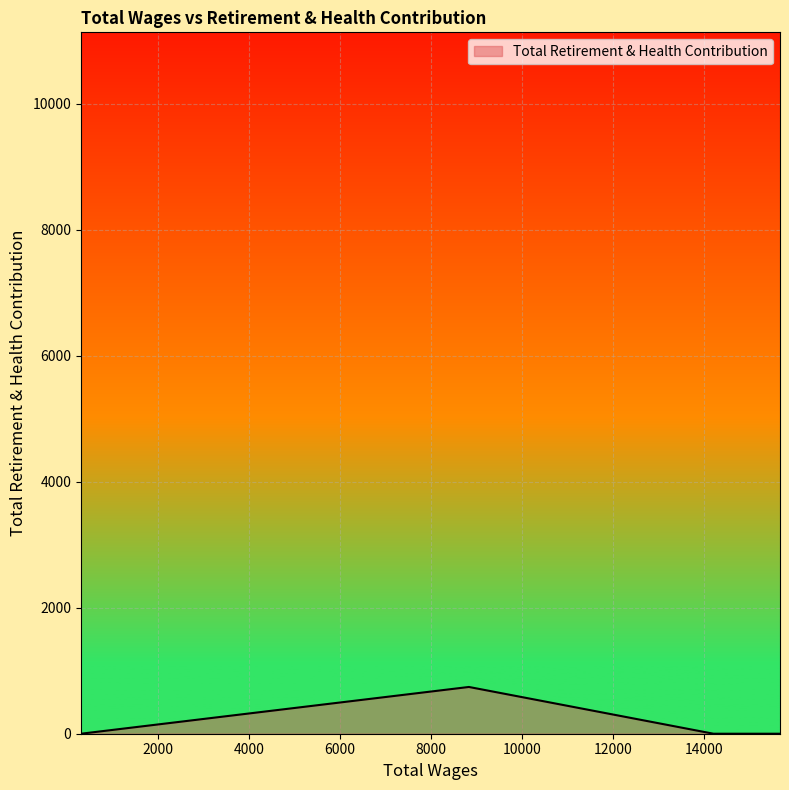

What is the maximum value shown in the chart?

742